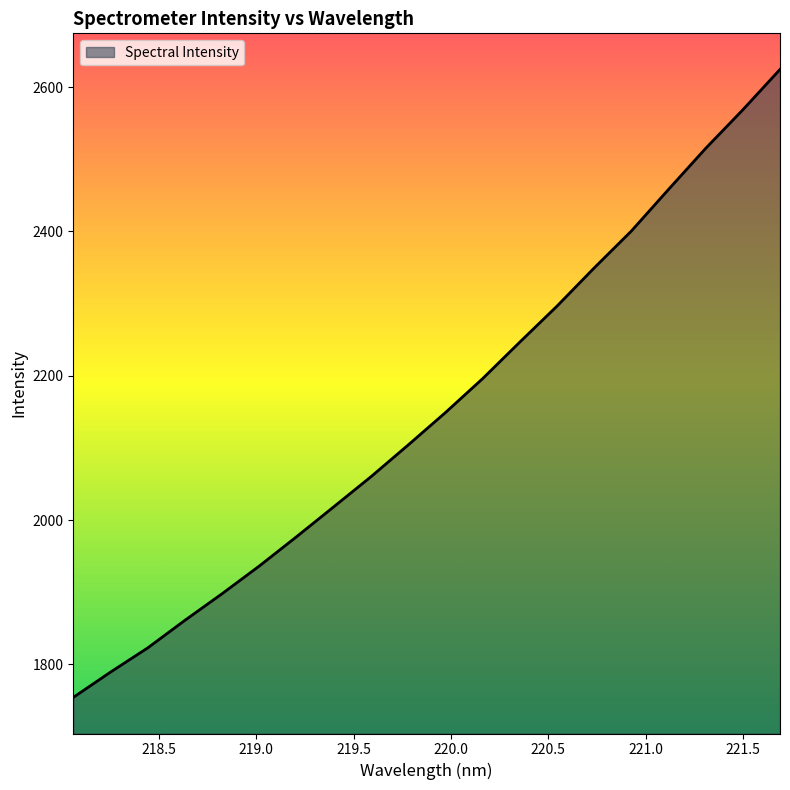

What is the smallest value displayed?

1754.2